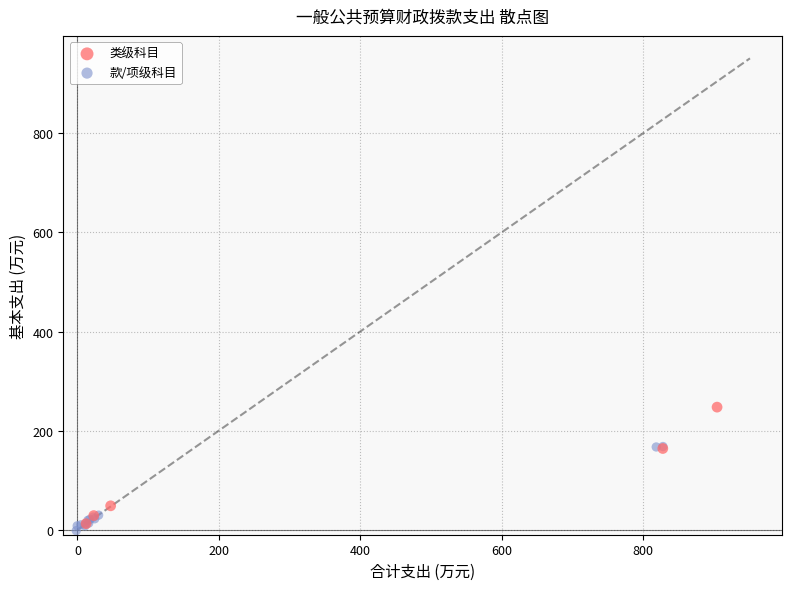

Which series has the largest Y range (max minus min)?

类级科目